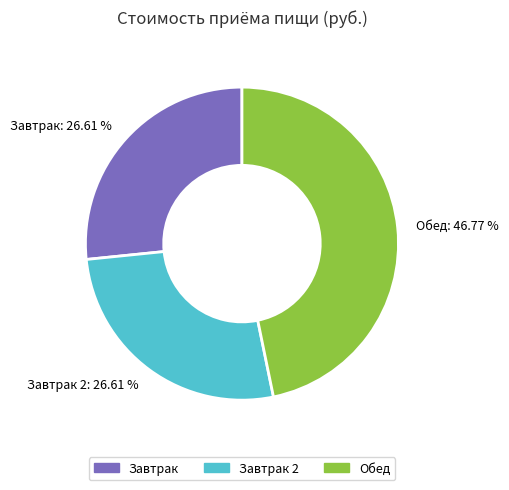

Do Обед: 46.77 % and Завтрак 2: 26.61 % together represent more than half of the pie?

Yes